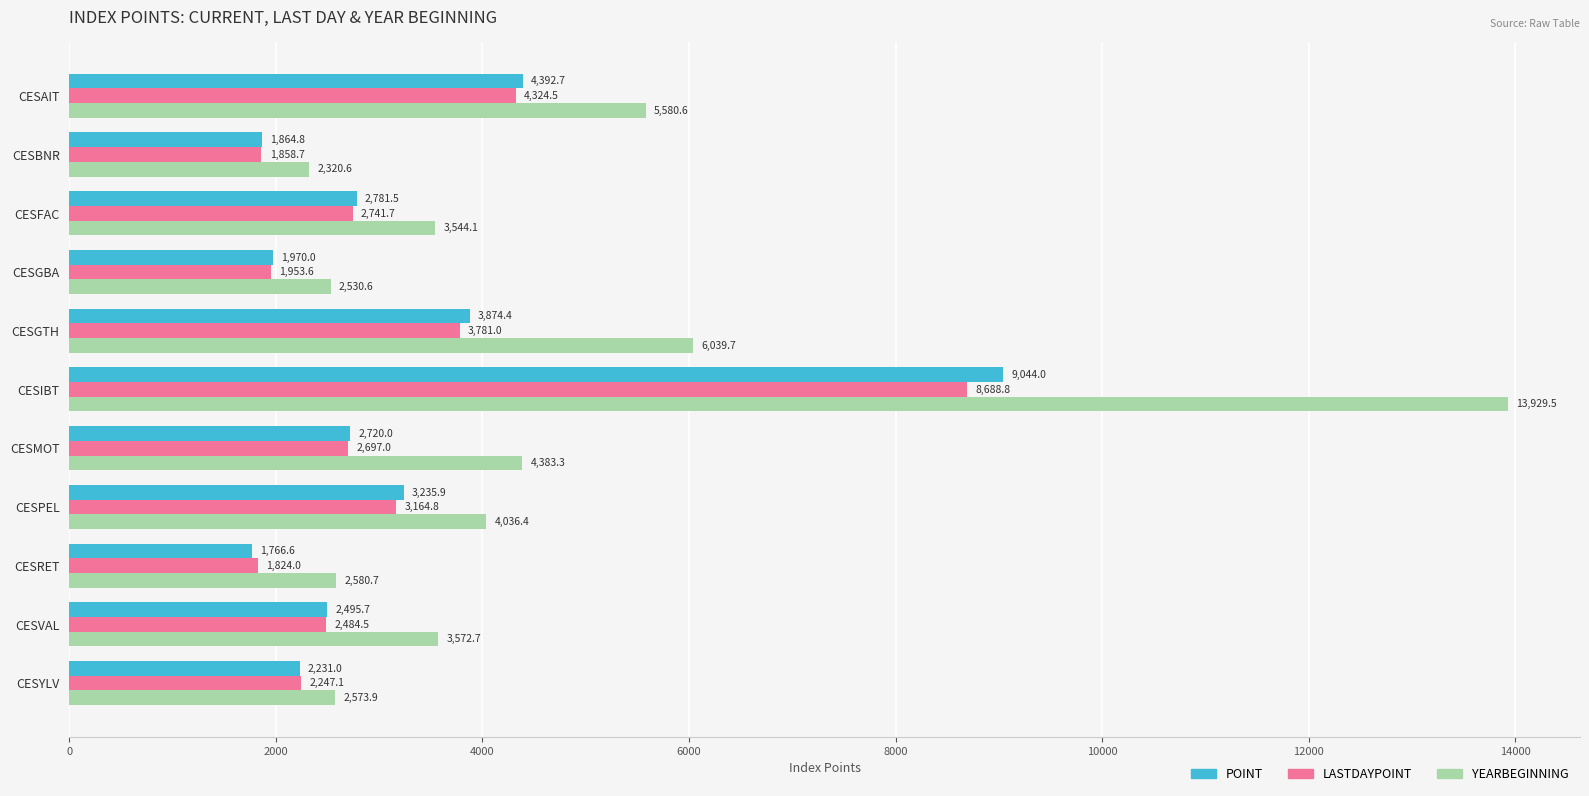

List the series in order of their peak value, highest first.

YEARBEGINNING, POINT, LASTDAYPOINT